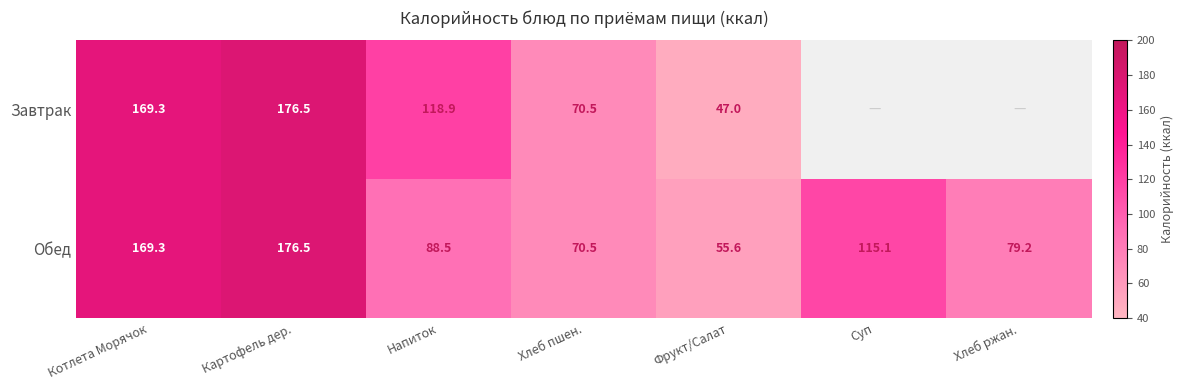

The value of Обед at Напиток is 152.3. True or false?

False